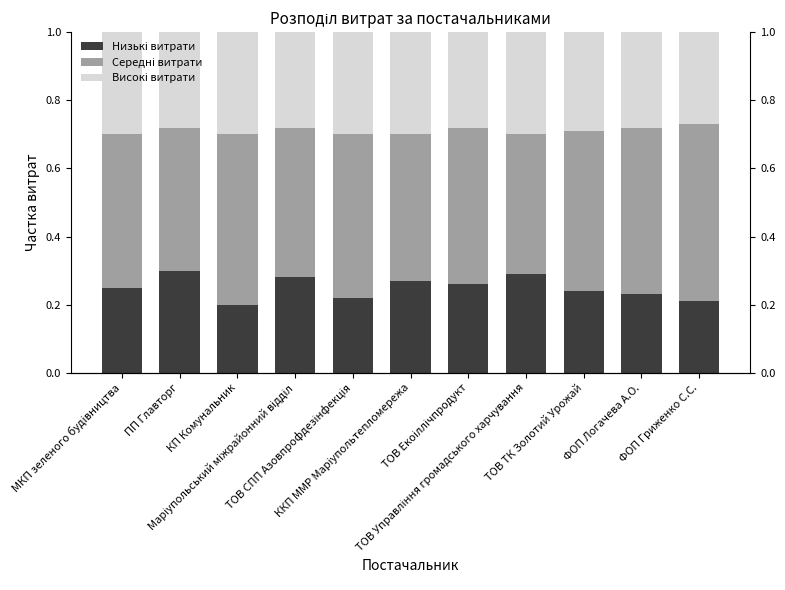

Which series has the widest spread of values?

Середні витрати